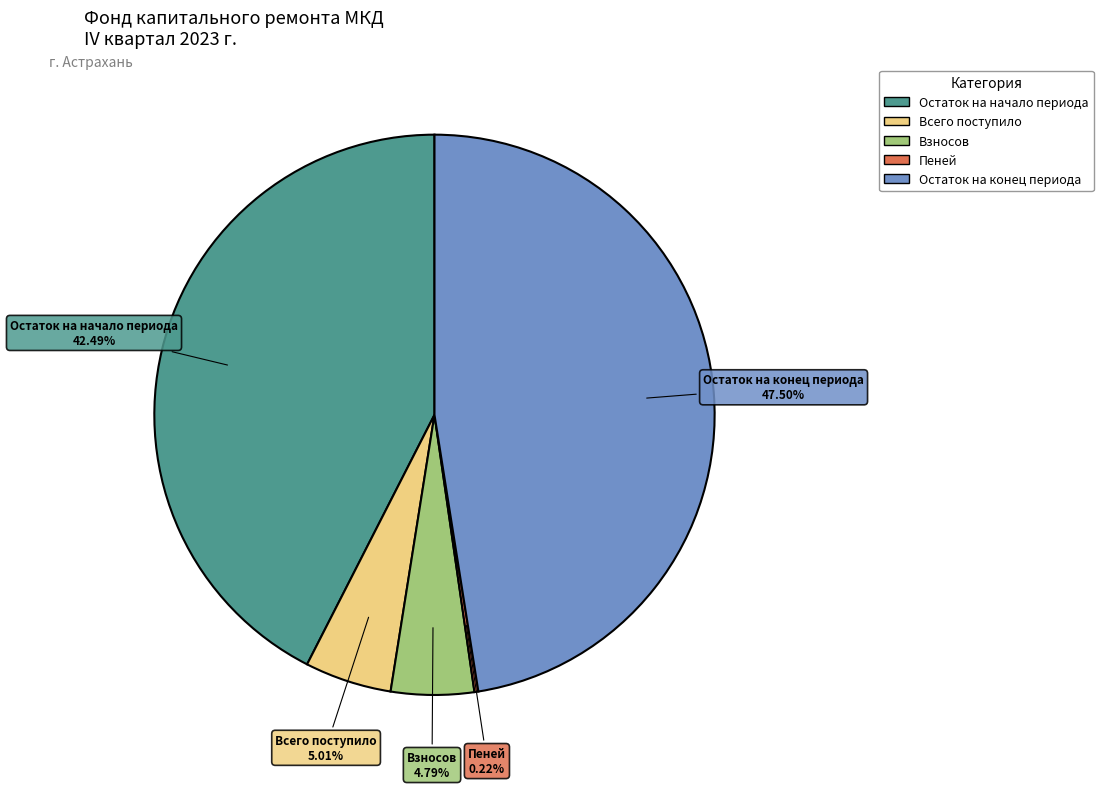

Is the sum of Остаток на начало периода and Взносов greater than half?

No